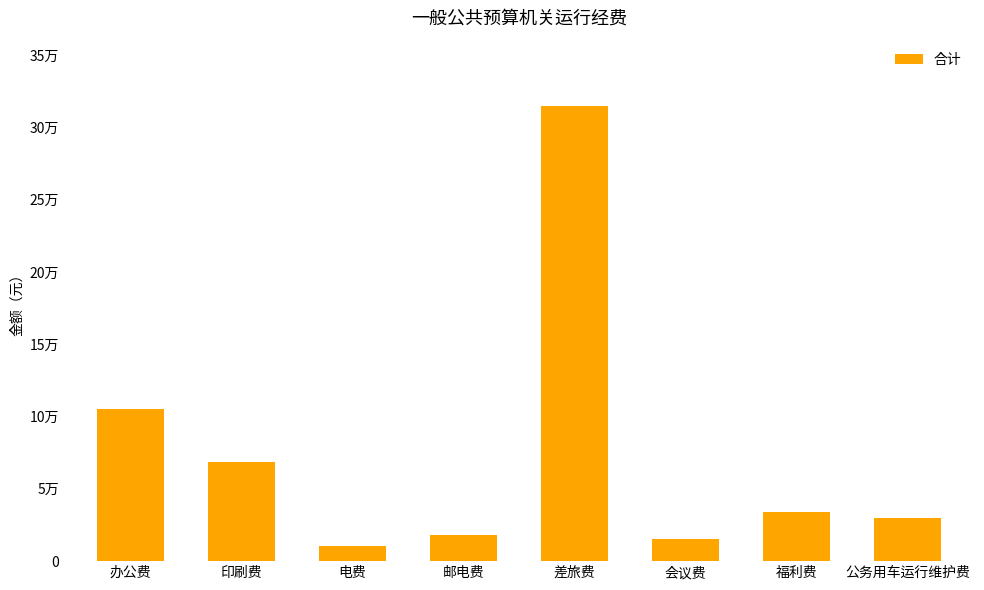

Rank the categories by value from highest to lowest.

差旅费, 办公费, 印刷费, 福利费, 公务用车运行维护费, 邮电费, 会议费, 电费